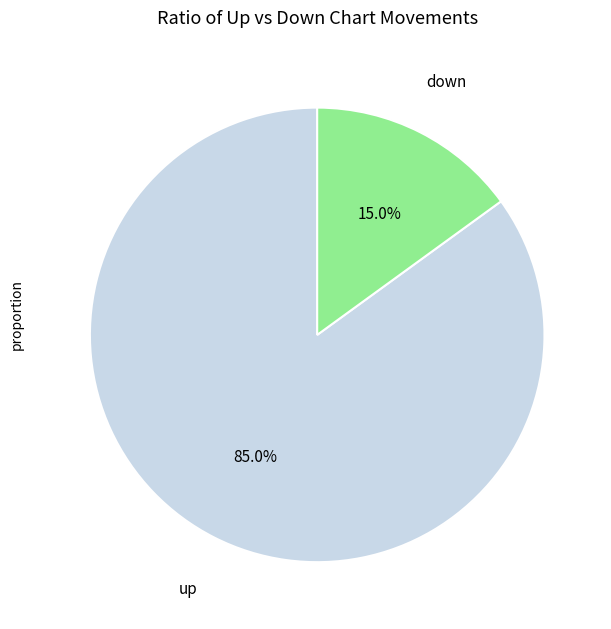

The down slice represents 15% of the pie. True or false?

True